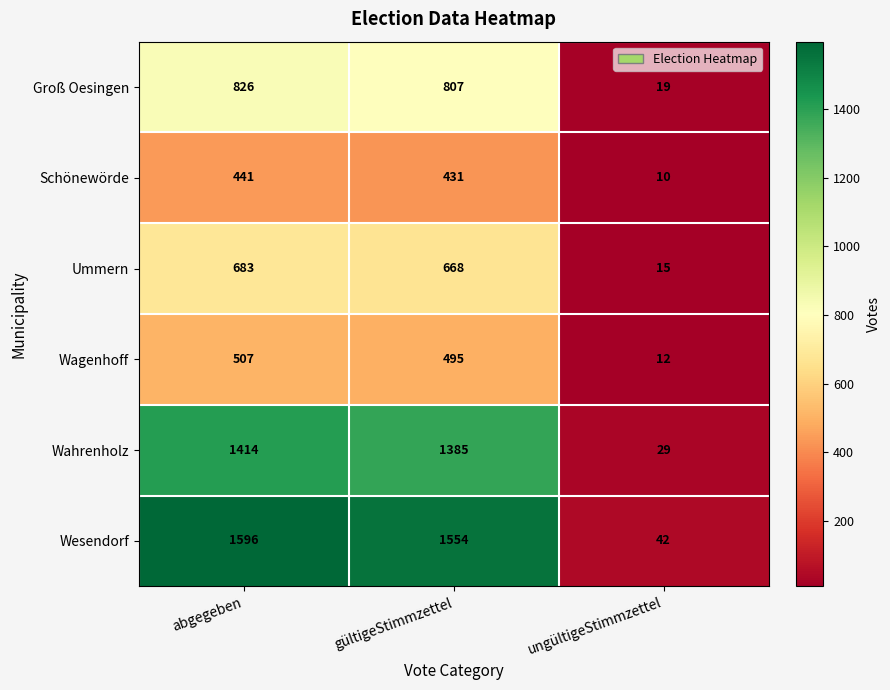

What is the difference between the maximum and minimum values in the Wahrenholz series?

1385